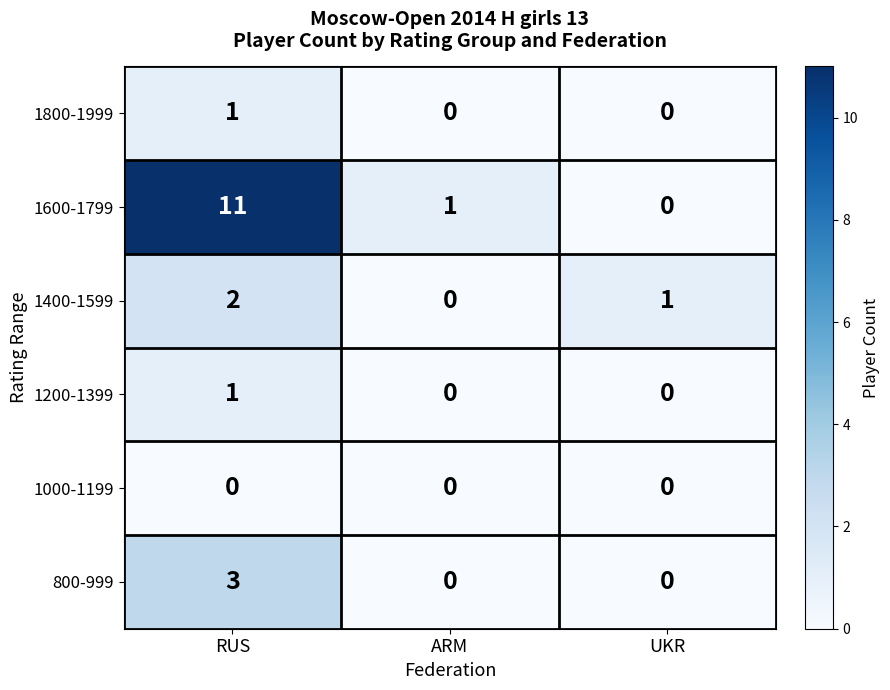

What is the greatest value displayed?

11